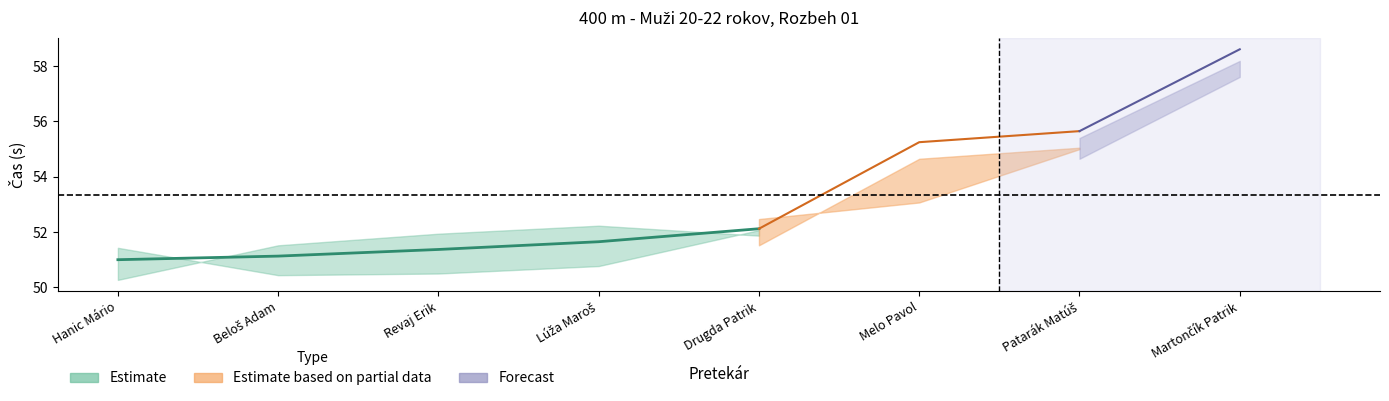

Is the value of SB at Martončík Patrik greater than the value of Výkon at Melo Pavol?

Yes